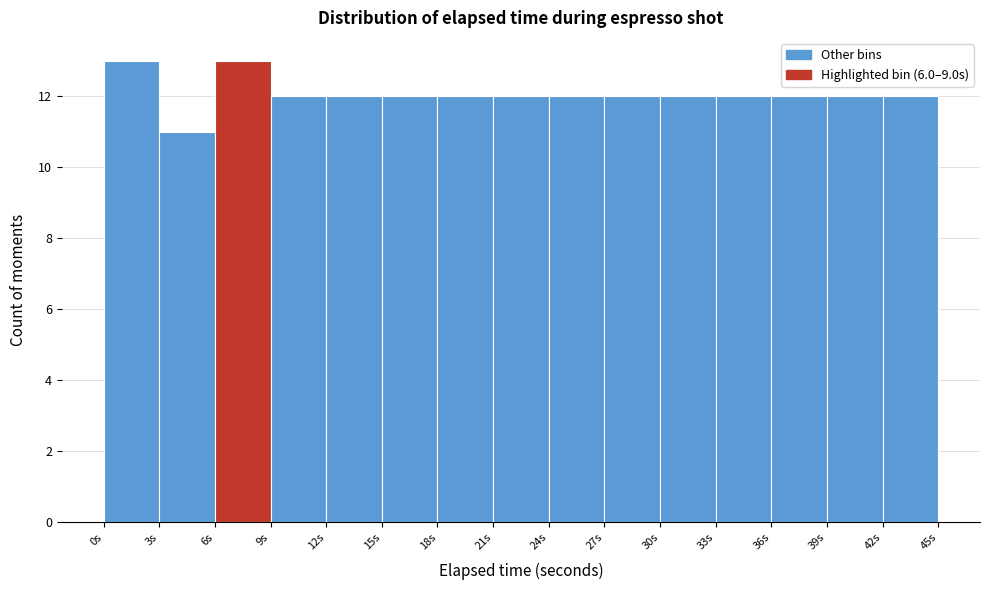

Reading left to right, list every bar in this chart as the range it spans on the x-axis followed by its height. The values are not printed on the chart, so give them approximately, as read against the axis.

0 to 3: 13
3 to 6: 11
6 to 9: 13
9 to 12: 12
12 to 15: 12
15 to 18: 12
18 to 21: 12
21 to 24: 12
24 to 27: 12
27 to 30: 12
30 to 33: 12
33 to 36: 12
36 to 39: 12
39 to 42: 12
42 to 45: 12